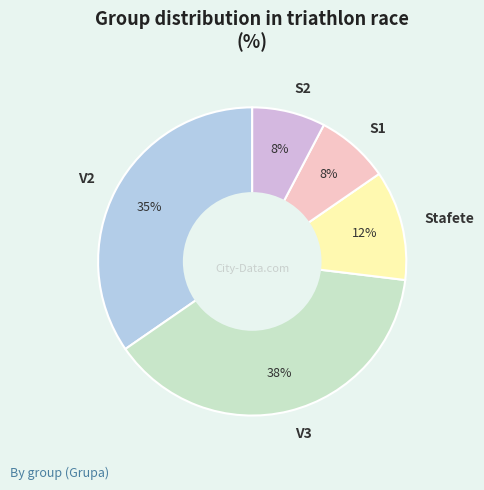

Combined, do S2 and S1 account for over 50%?

No